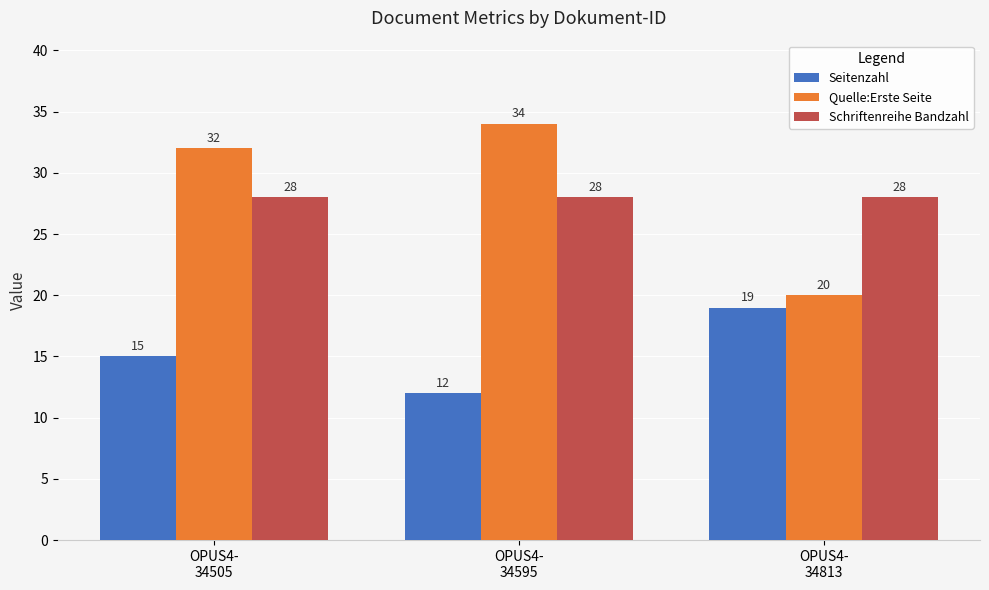

What is the difference between the Quelle:Erste Seite values at OPUS4-
34505 and OPUS4-
34595?

2